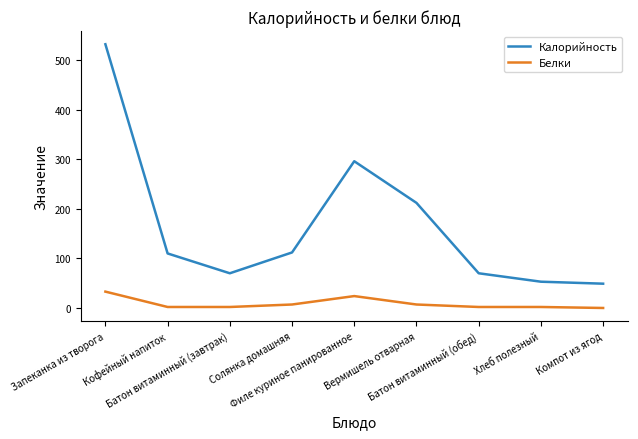

Which series has the largest range (max minus min)?

Калорийность